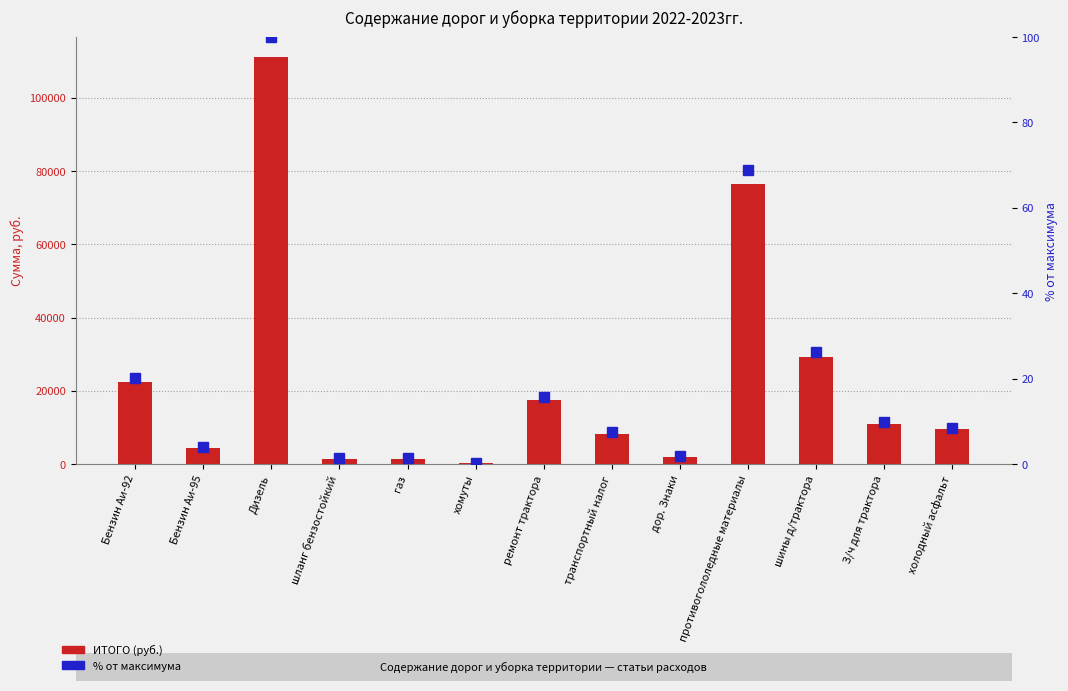

What is the difference between the % от максимума values at дор. Знаки and шланг бензостойкий?

0.5